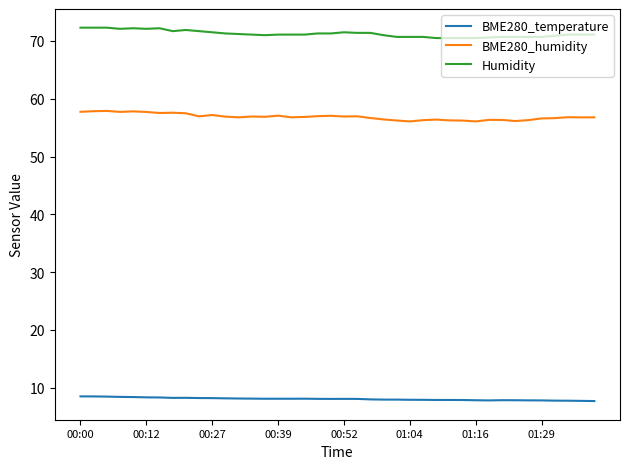

What is the greatest value displayed?

72.3